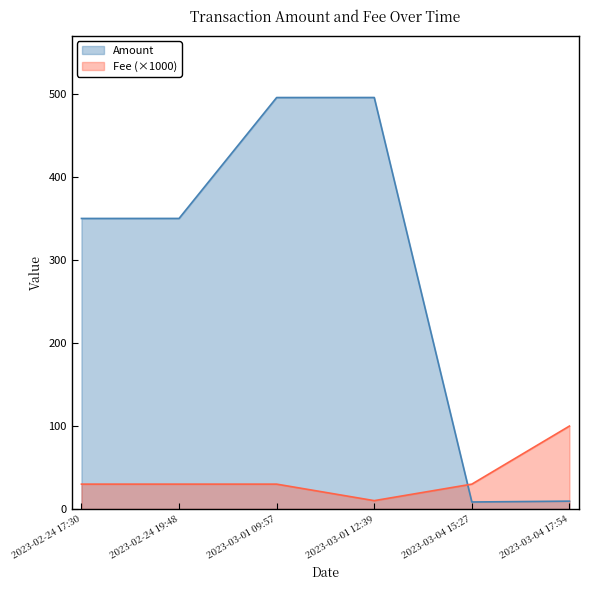

What is the average value of the Amount series?

285.1